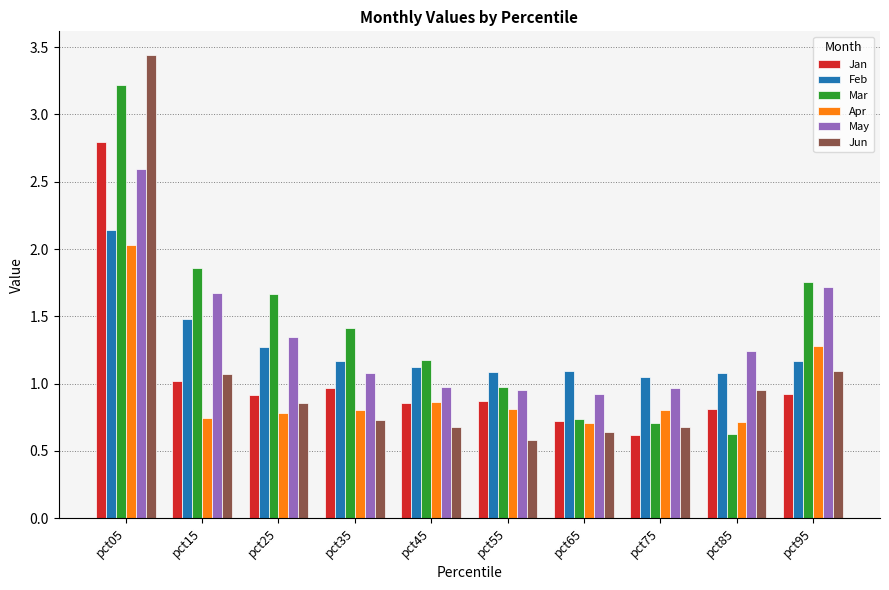

At which category does the chart reach its peak across all series?

pct05